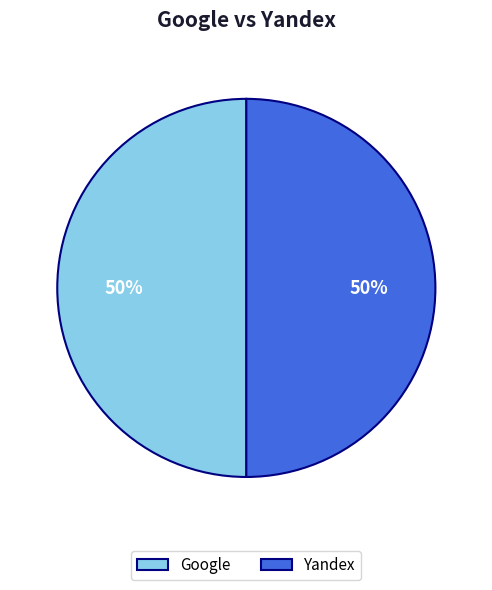

Do Yandex and Google together represent more than half of the pie?

Yes